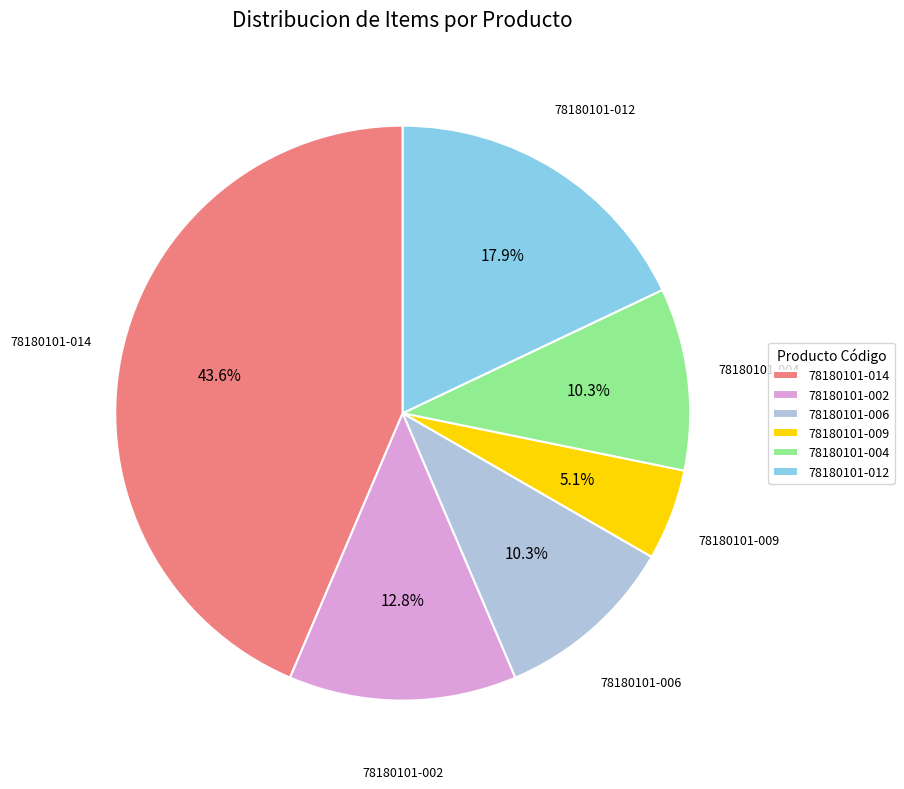

Is there a majority slice in this chart?

No